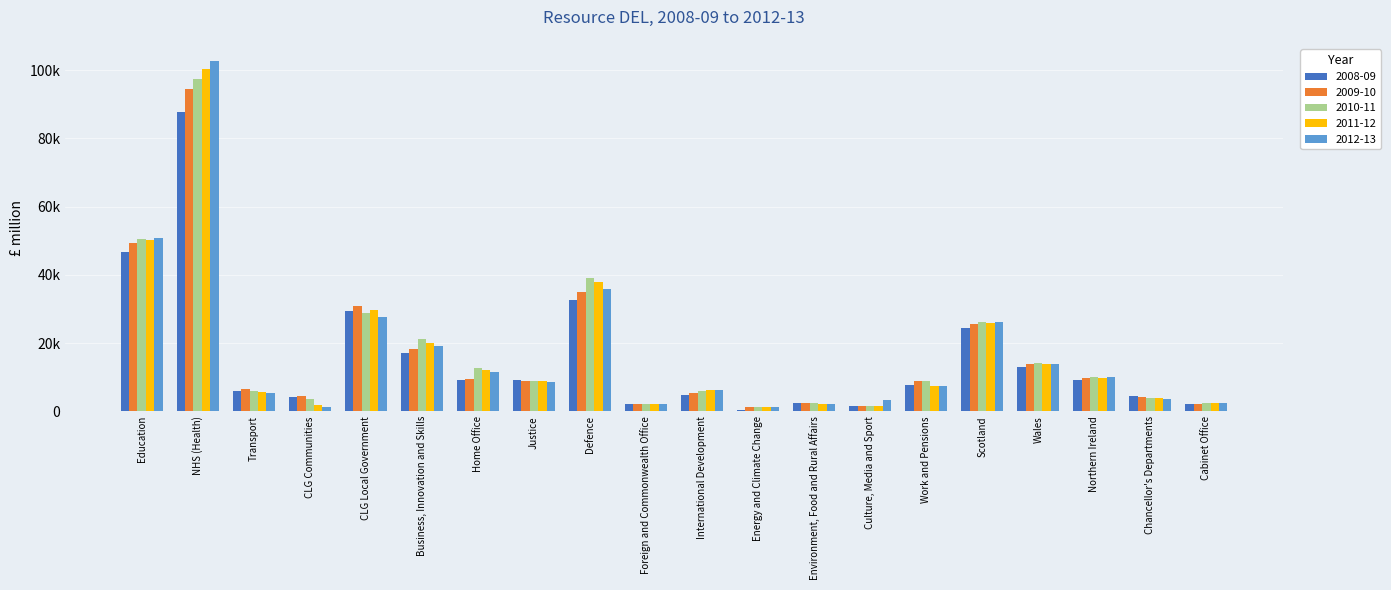

What are all the series names shown in the legend?

2008-09, 2009-10, 2010-11, 2011-12, 2012-13